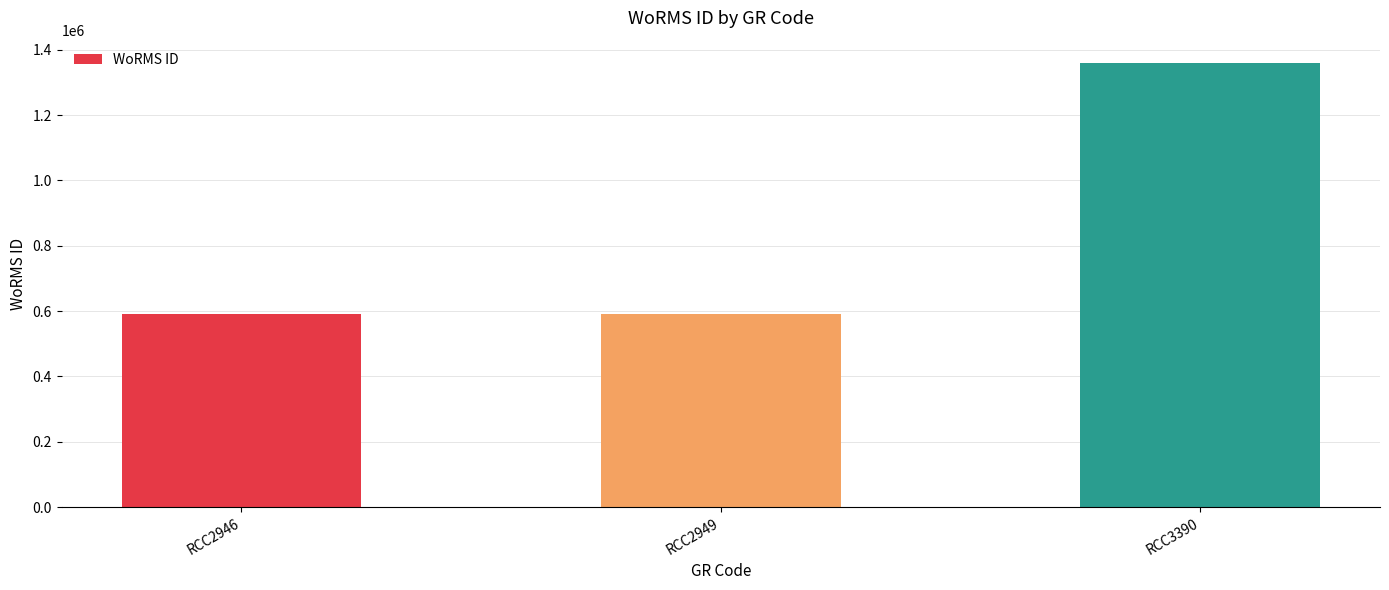

Approximately how many times larger is the value at RCC2946 compared to RCC2949?

1.0